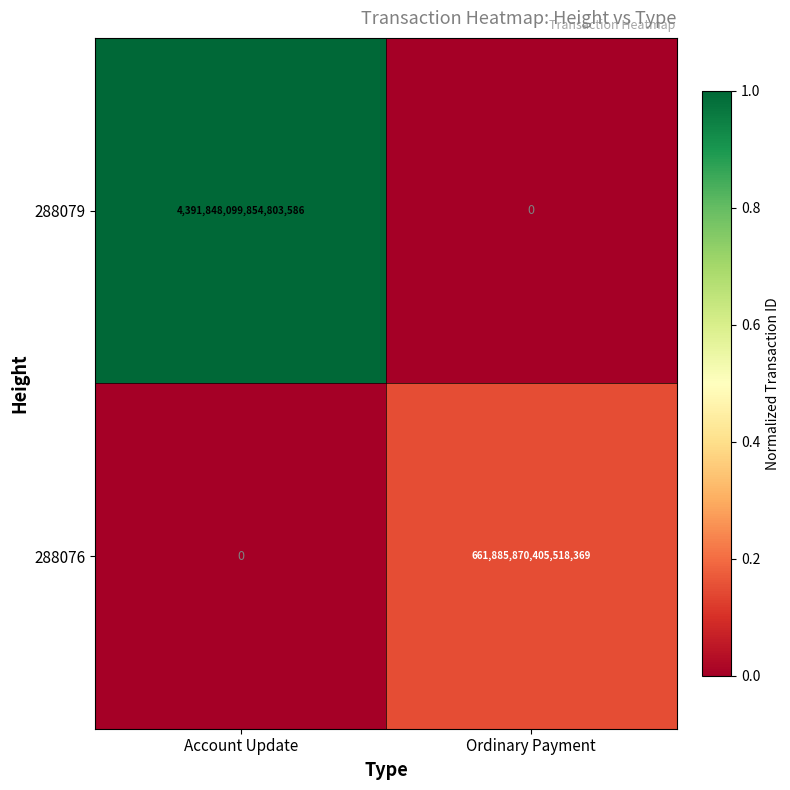

The 288079 series shows -1377559878674342144 at Ordinary Payment. True or false?

False